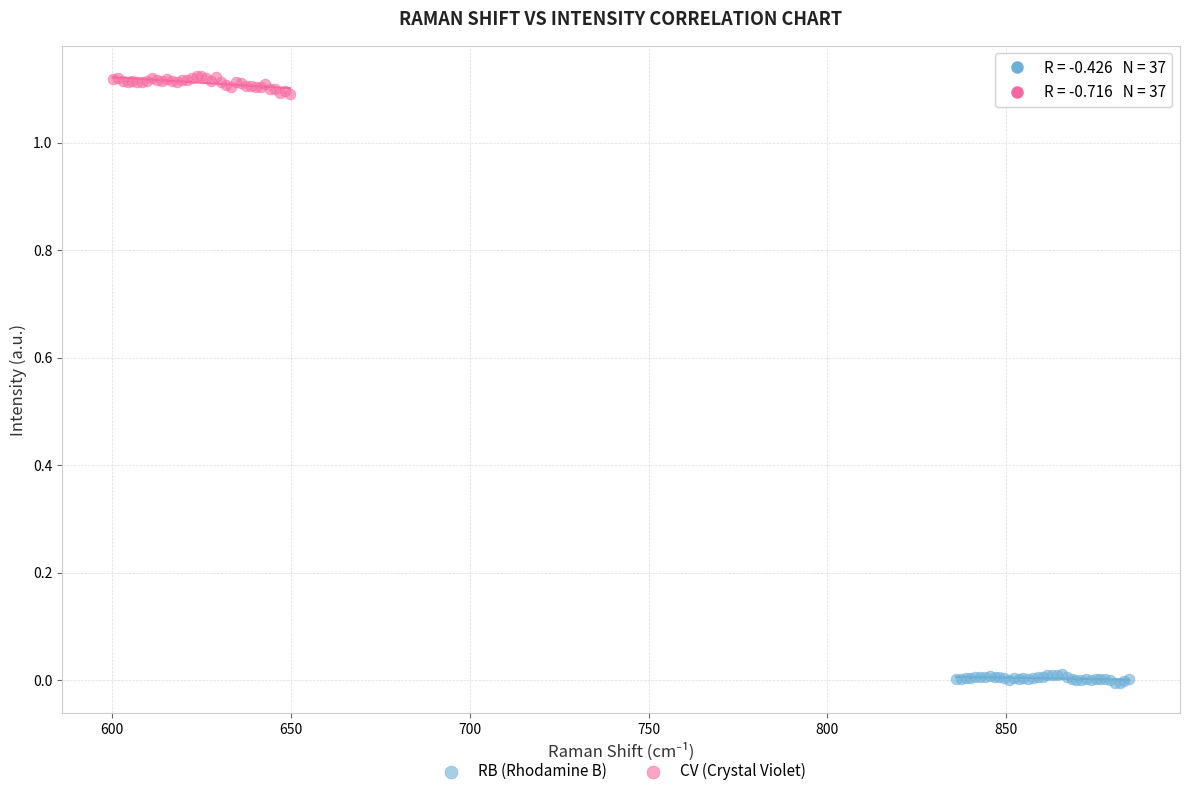

Which series reaches the maximum Y coordinate?

CV (Crystal Violet)